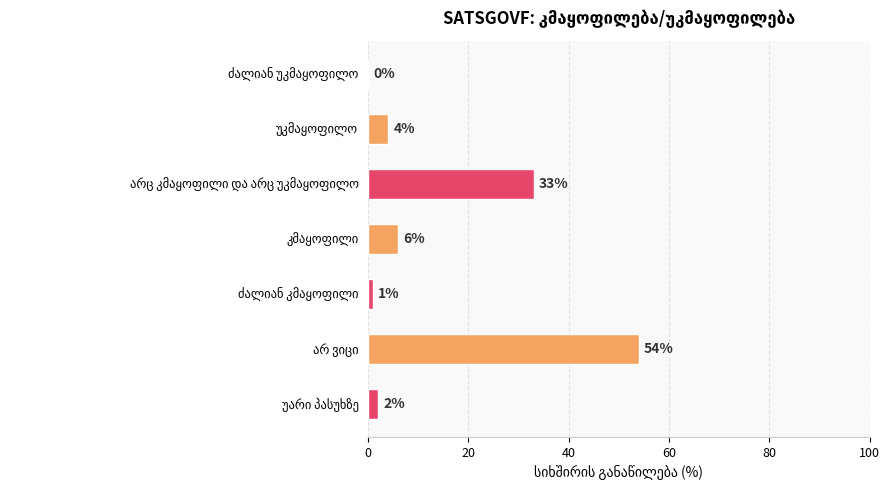

What is the greatest value displayed?

54